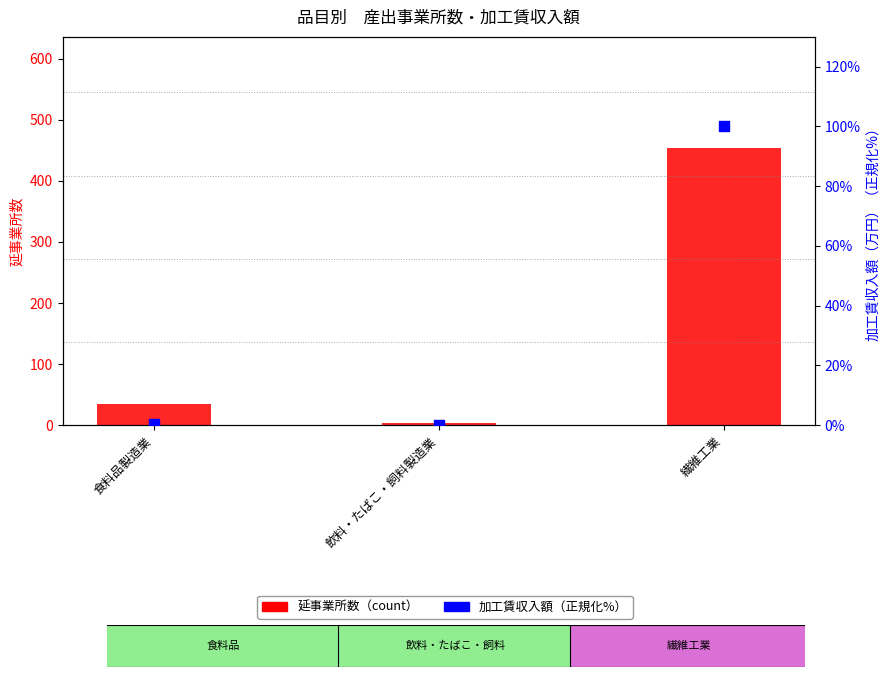

Which series contains the lowest Y value?

加工賃収入額（正規化）